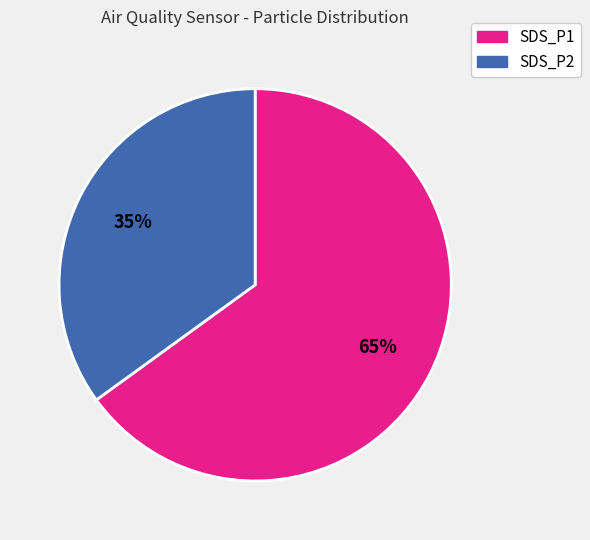

Do SDS_P2 and SDS_P1 together represent more than half of the pie?

Yes